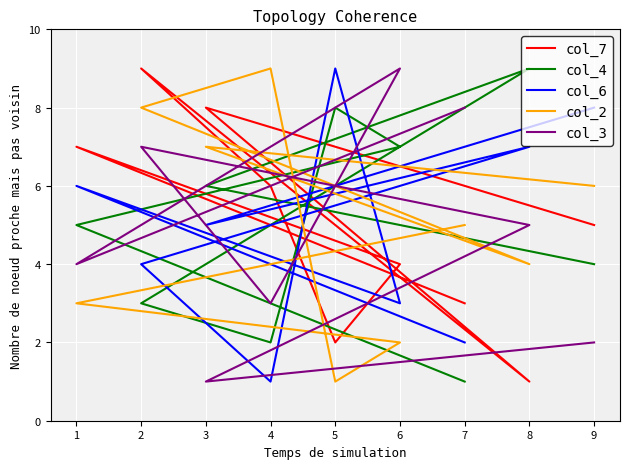

True or false: col_6 and col_7 intersect in this chart.

True